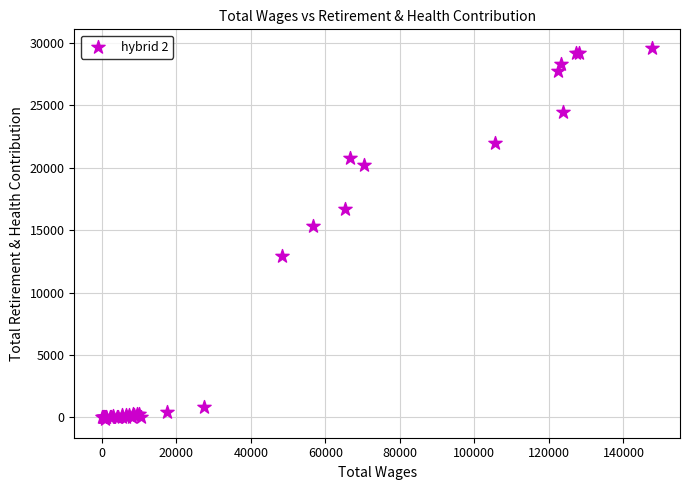

What Y value in the scatter plot is closest to 14725?

15345